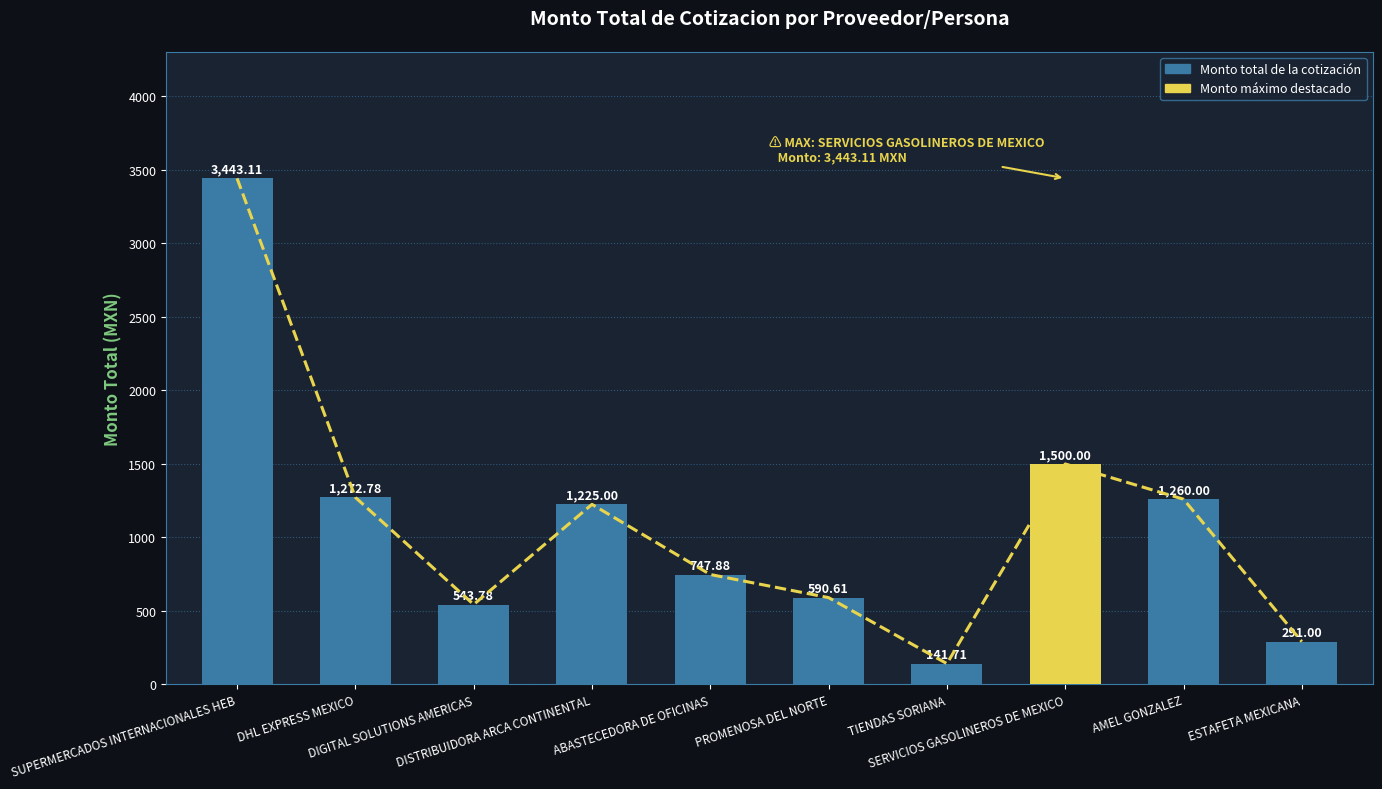

The value at SERVICIOS GASOLINEROS DE MEXICO is 1500.0. True or false?

True